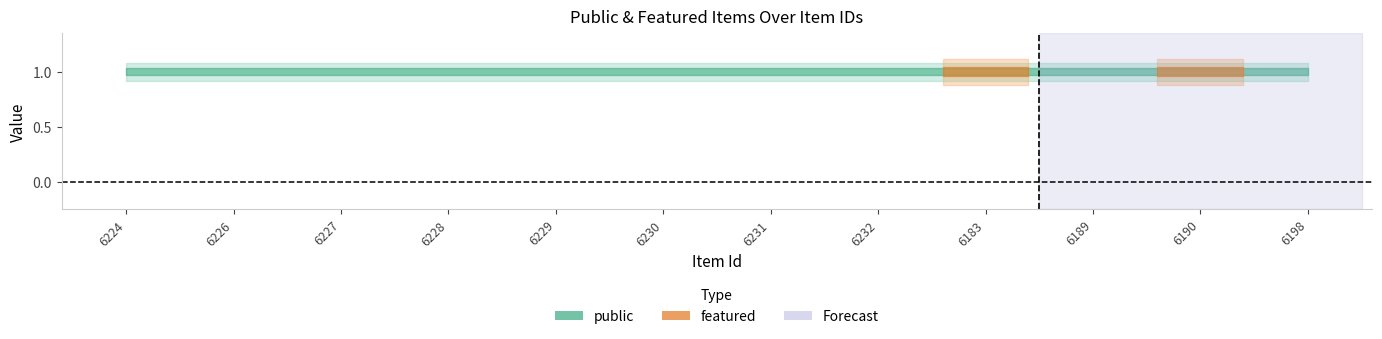

How many lines are shown in the chart?

2